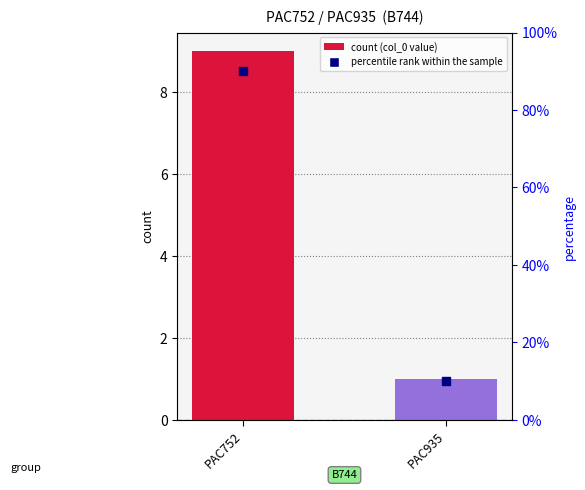

What is the change in value from PAC752 to PAC935?

-80